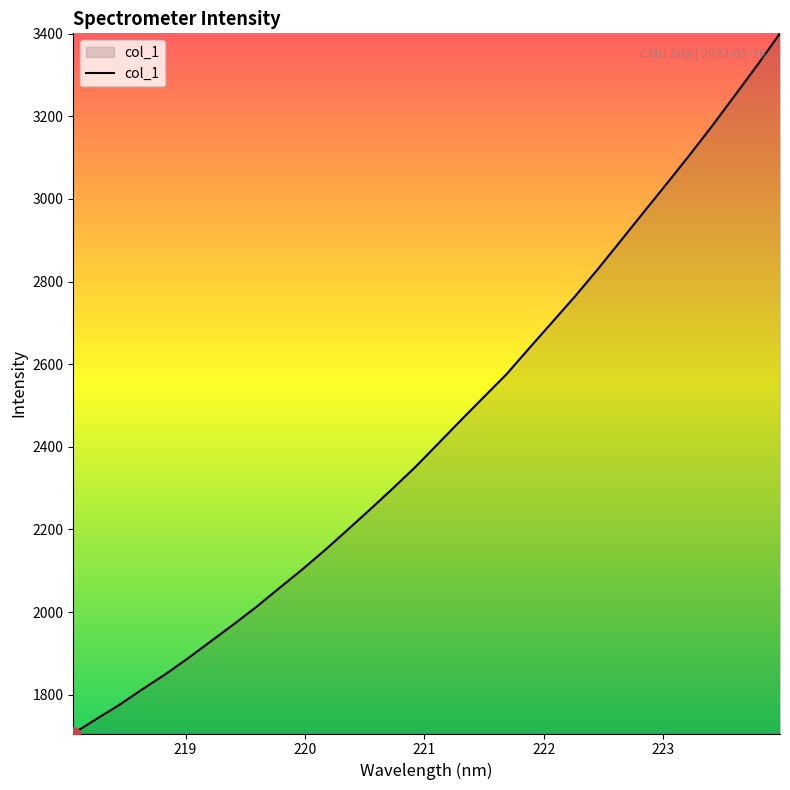

What is the greatest value displayed?

3400.9